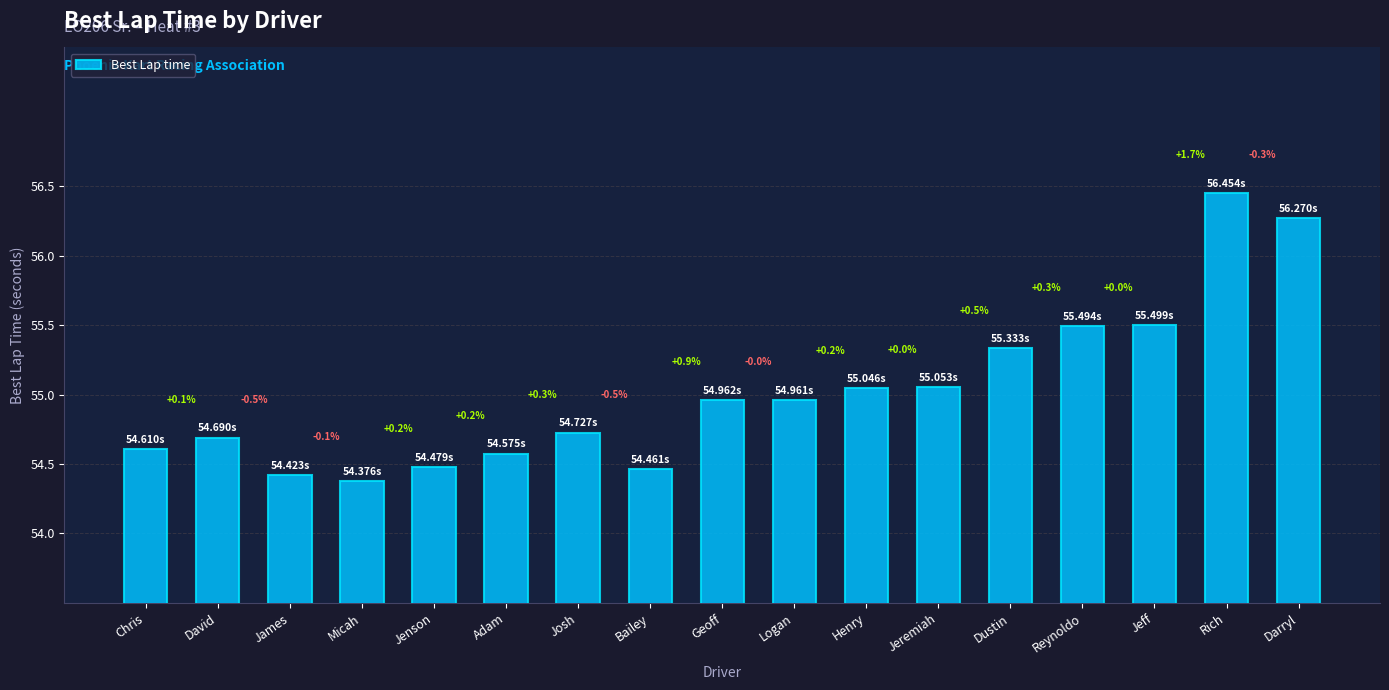

The chart shows a value of 77.3 at Geoff. True or false?

False